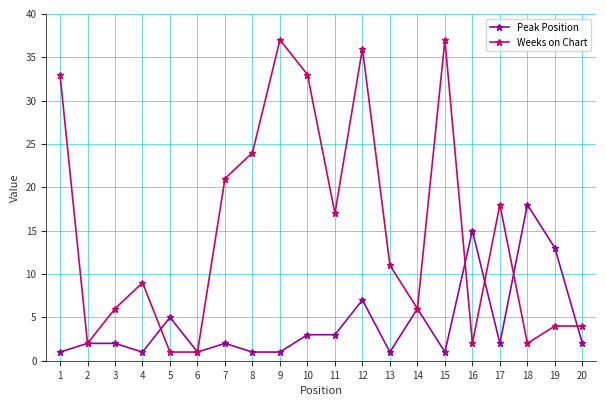

At which category is the sum across all series the highest?

12